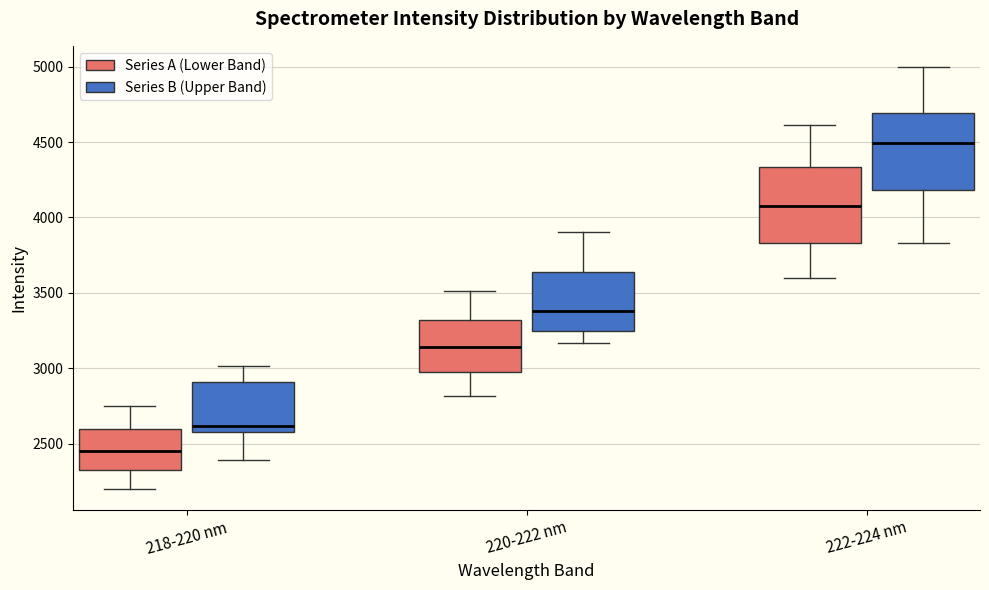

Which box's median line is the highest?

222-224 nm (Series B (Upper Band))